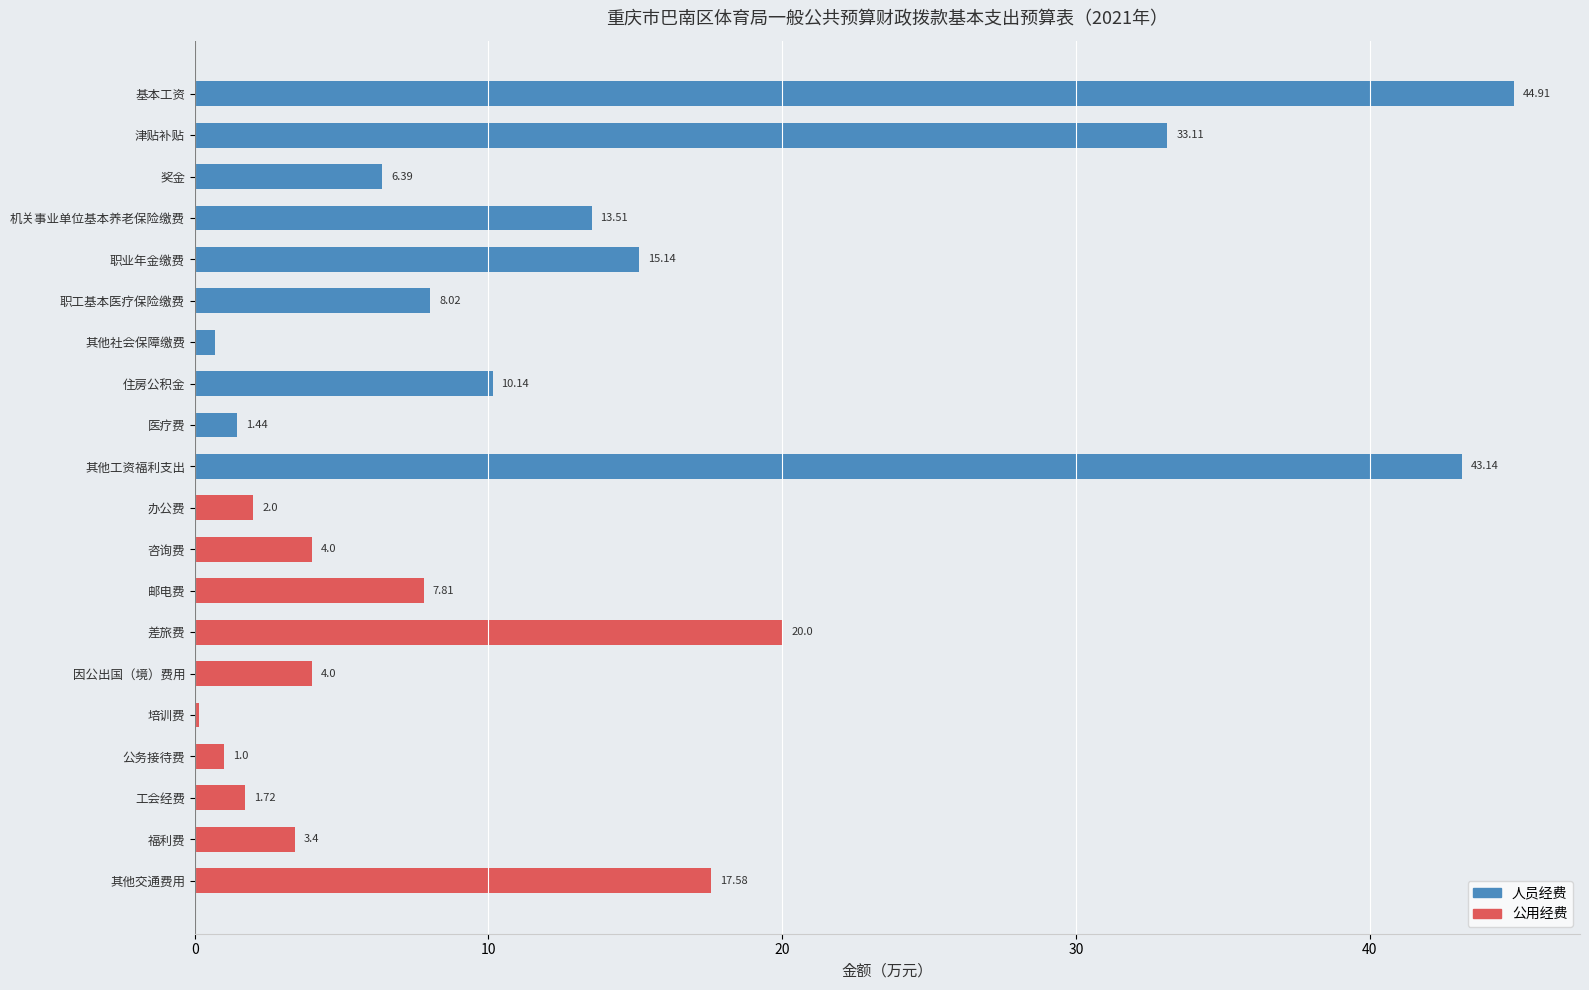

Which has a higher value, 福利费 or 其他交通费用?

其他交通费用